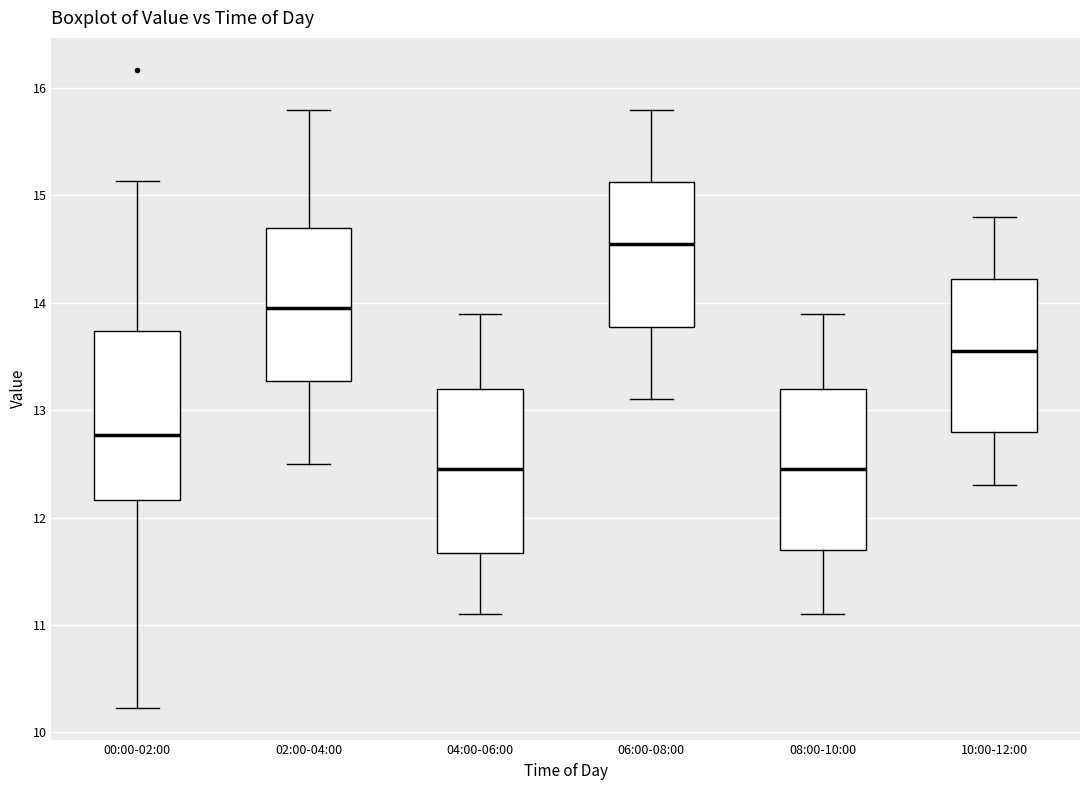

Reading left to right, transcribe this box plot: for each box, give where its median line is, the range the box spans, and where its two whiskers end, as read against the y-axis. The values are not printed on the chart, so give them approximately, as read against the axis.

00:00-02:00: median 12.8, box 12.2 to 13.7, whiskers 10.2 to 15.1
02:00-04:00: median 14.0, box 13.3 to 14.7, whiskers 12.5 to 15.8
04:00-06:00: median 12.5, box 11.7 to 13.2, whiskers 11.1 to 13.9
06:00-08:00: median 14.6, box 13.8 to 15.1, whiskers 13.1 to 15.8
08:00-10:00: median 12.5, box 11.7 to 13.2, whiskers 11.1 to 13.9
10:00-12:00: median 13.6, box 12.8 to 14.2, whiskers 12.3 to 14.8